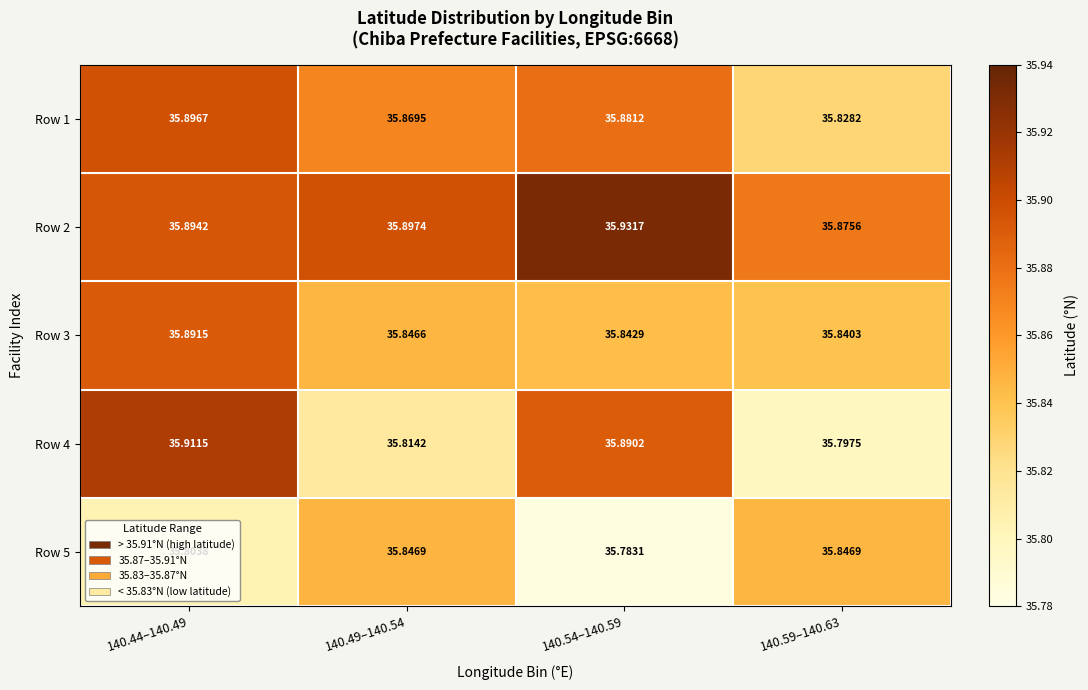

Is the value of Row 4 at 140.49–140.54 greater than the value of Row 2 at 140.59–140.63?

No